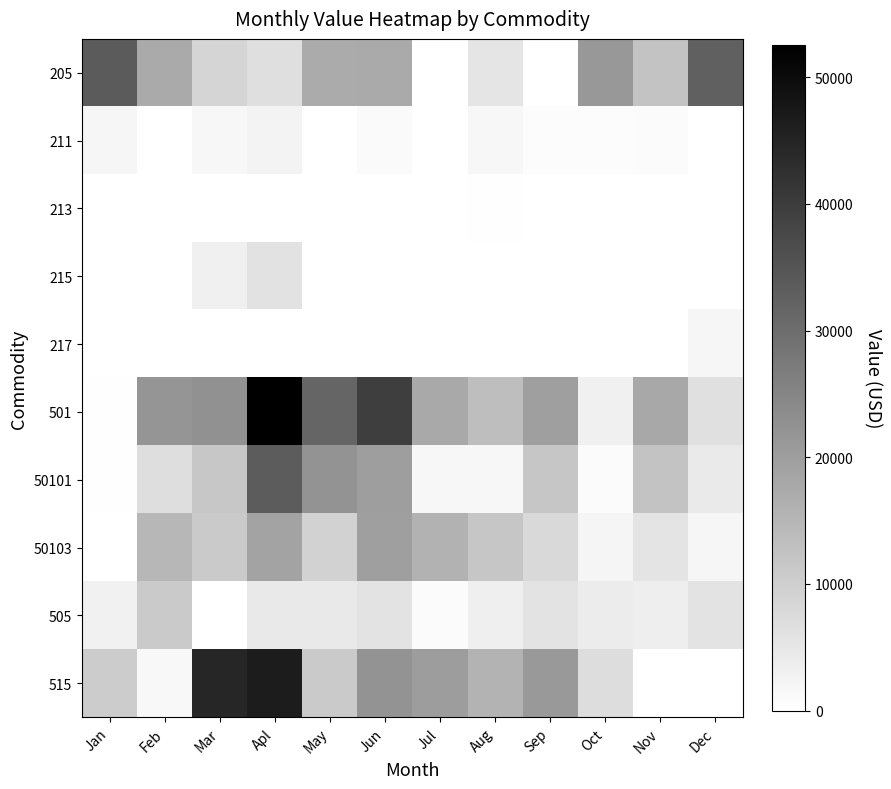

Which series has the largest total across all categories?

501